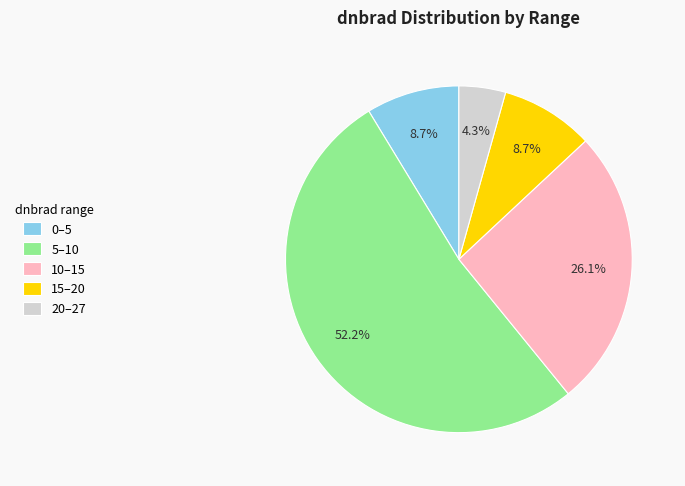

What is the smallest slice in the pie chart?

20–27